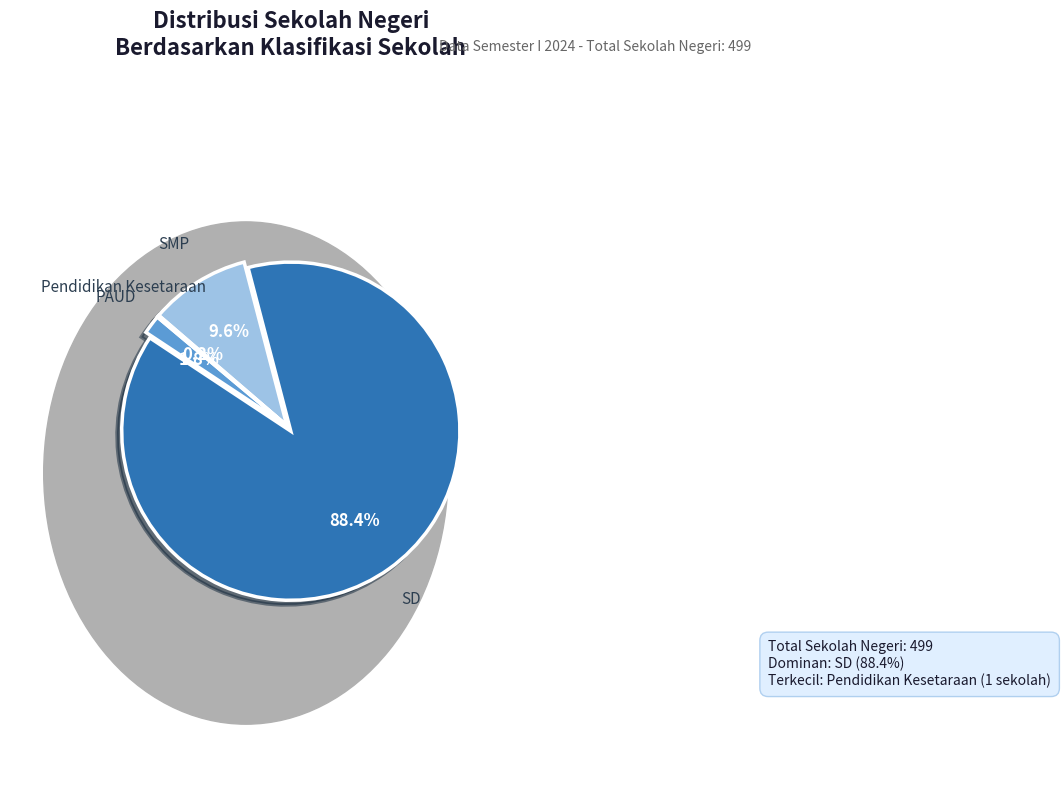

What percentage is the SD slice, to the nearest percent?

88%